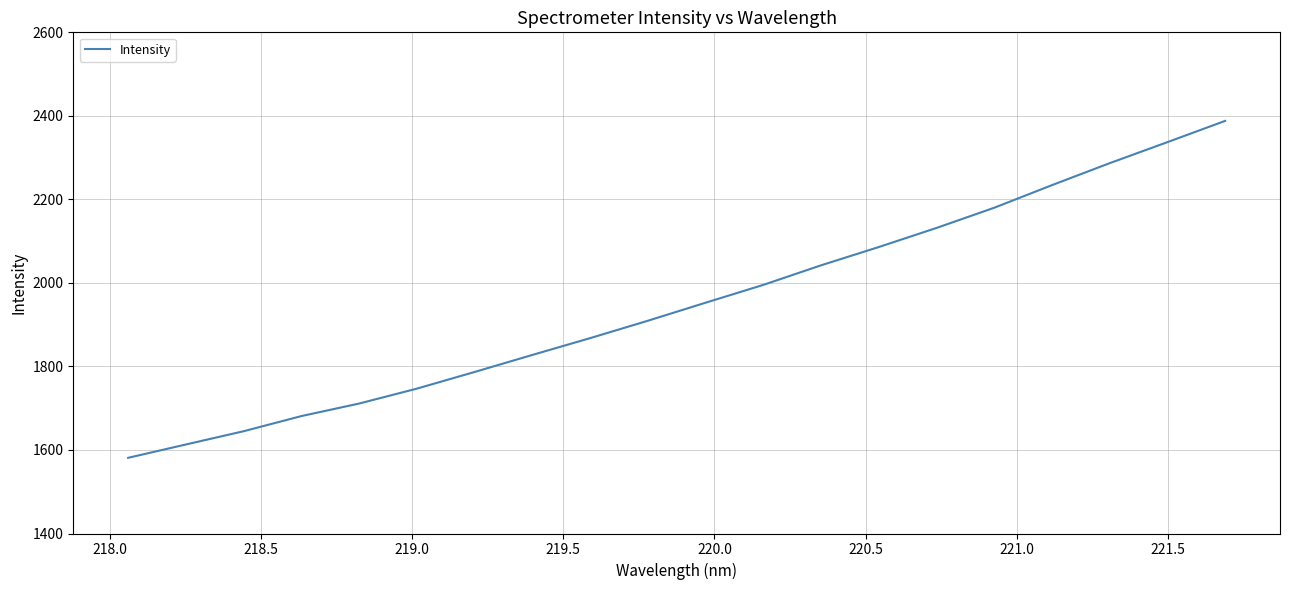

What is the minimum value shown in the chart?

1581.2